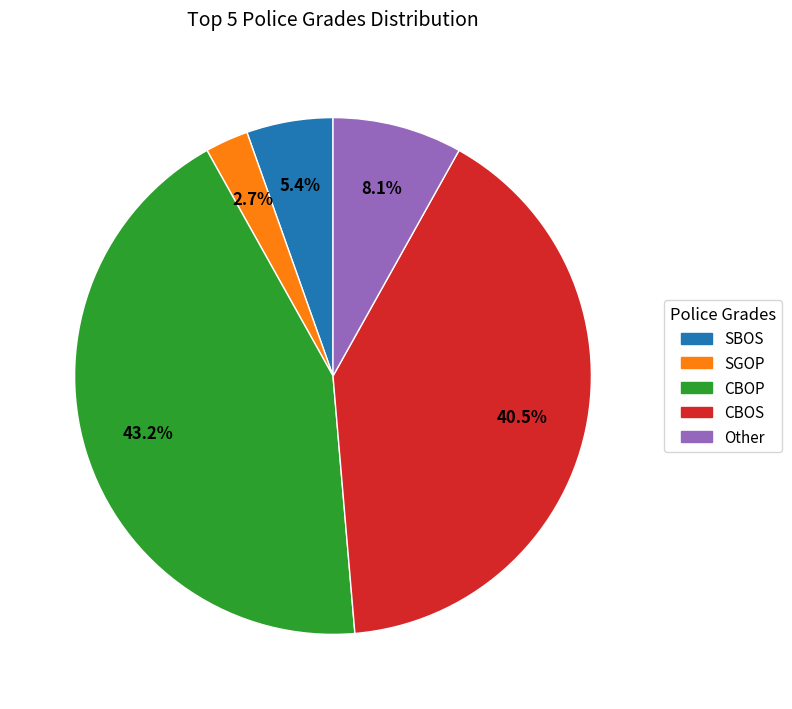

To the nearest percent, what is the difference between the CBOP and SBOS slice percentages?

38%